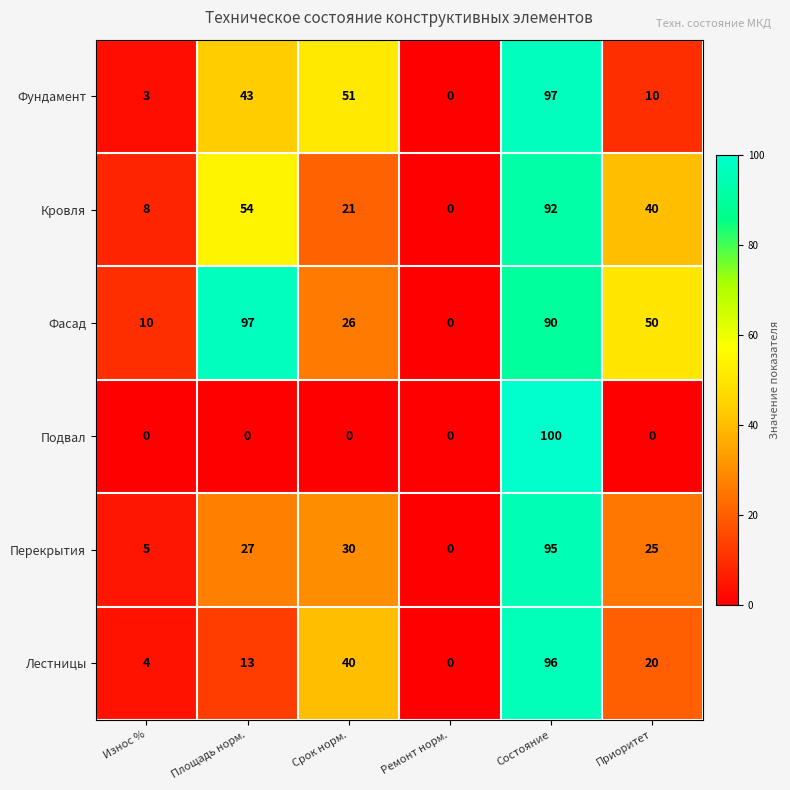

What is the difference between the Фасад values at Площадь норм. and Приоритет?

47